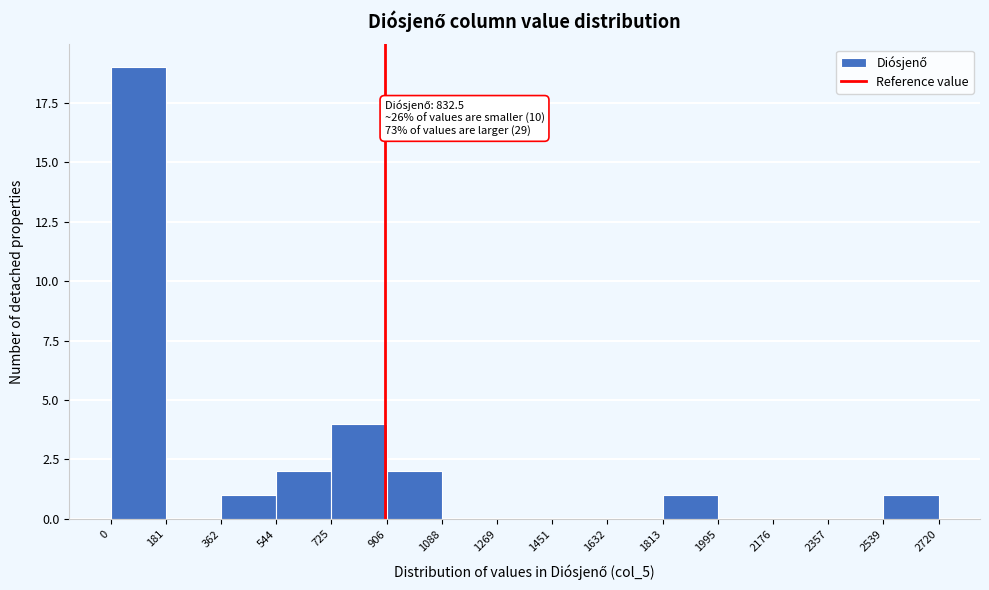

Over which range of the x-axis is the bar tallest?

0 to 181